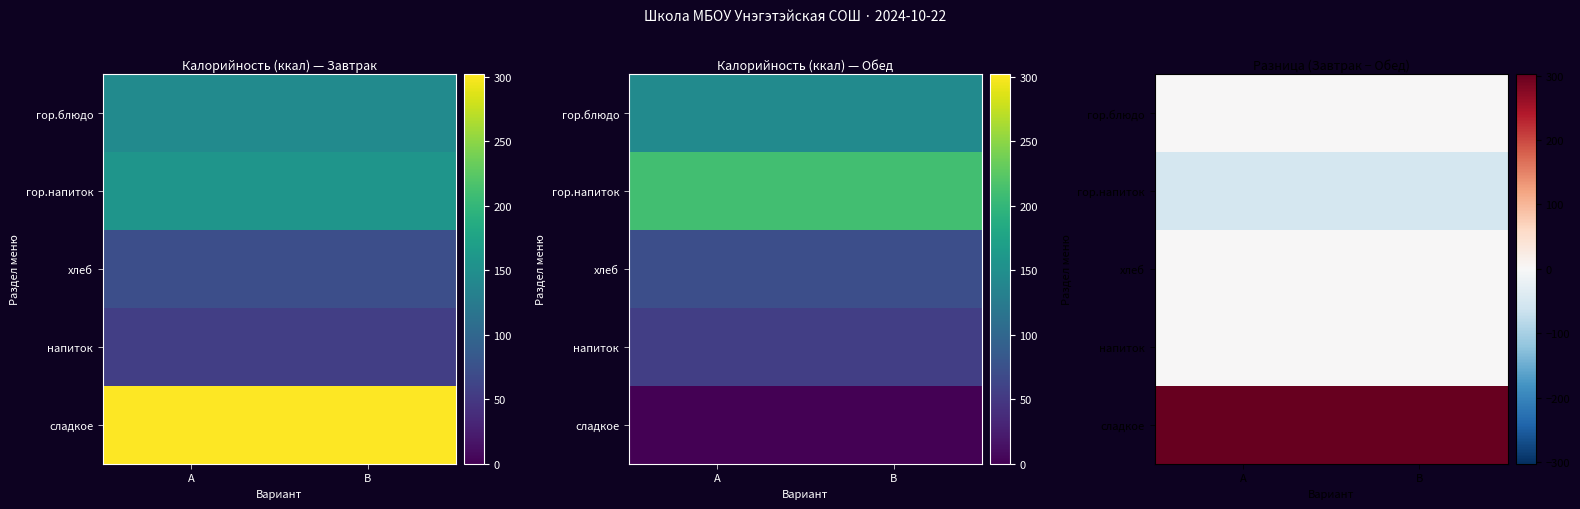

At which category is the sum across all series the highest?

A